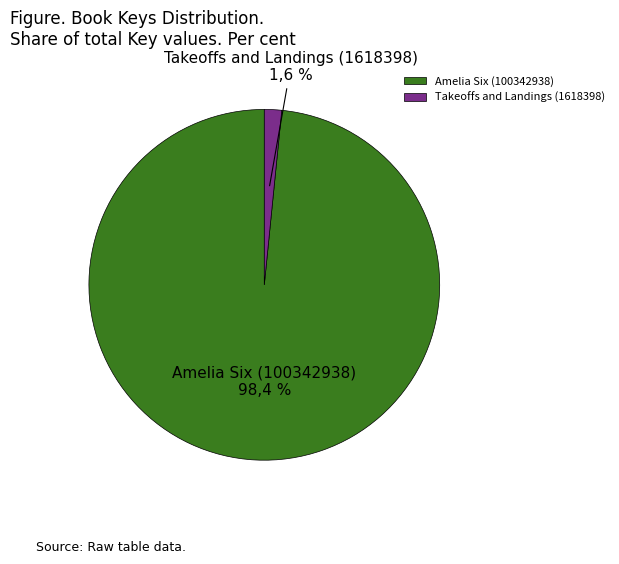

Which slice represents more than half of the pie?

Amelia Six (100342938)